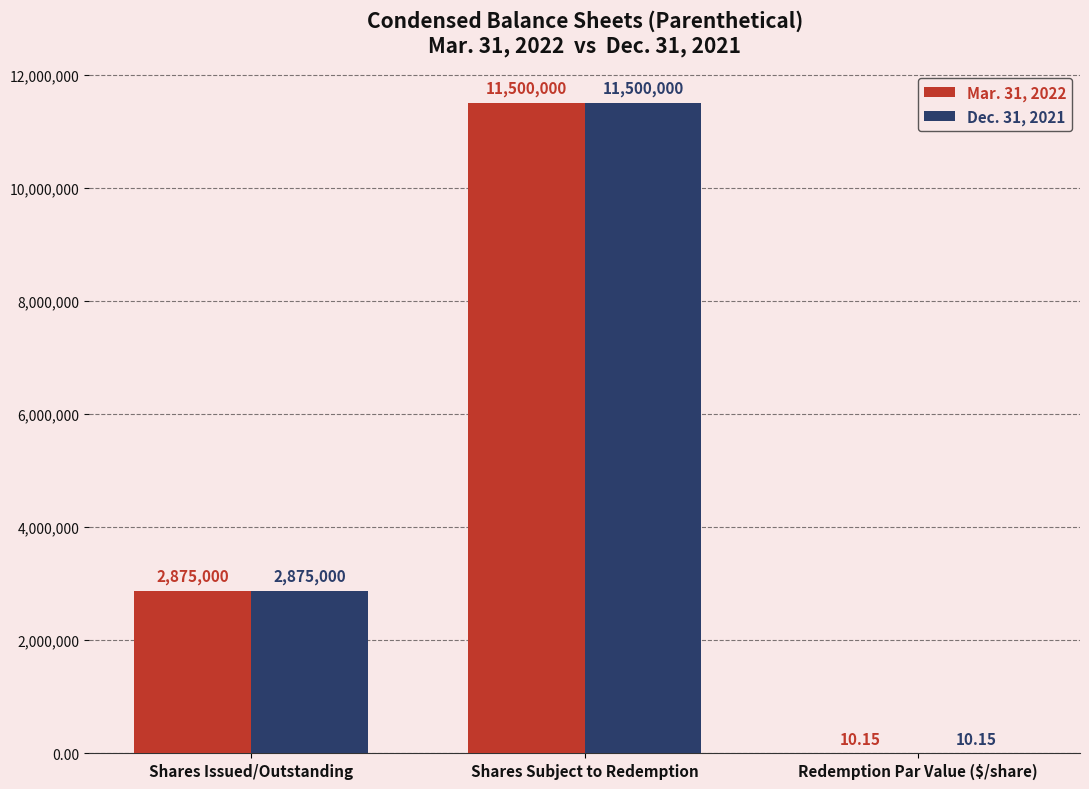

How many groups of bars are there?

3